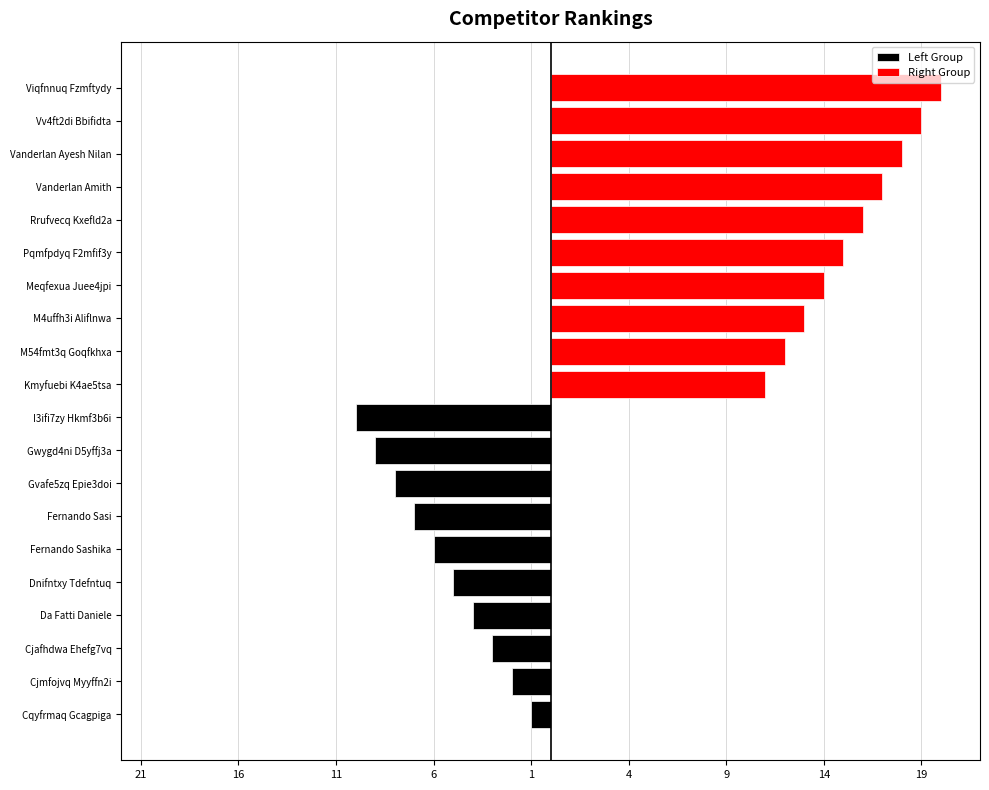

The Left Group series shows -7 at Dnifntxy Tdefntuq. True or false?

False